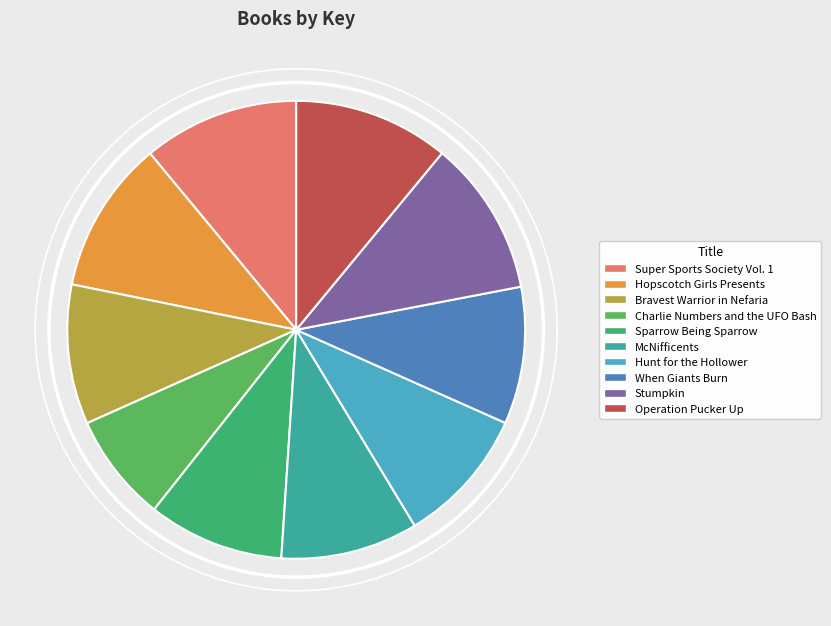

What portion of the pie excludes Operation Pucker Up?

89.0%